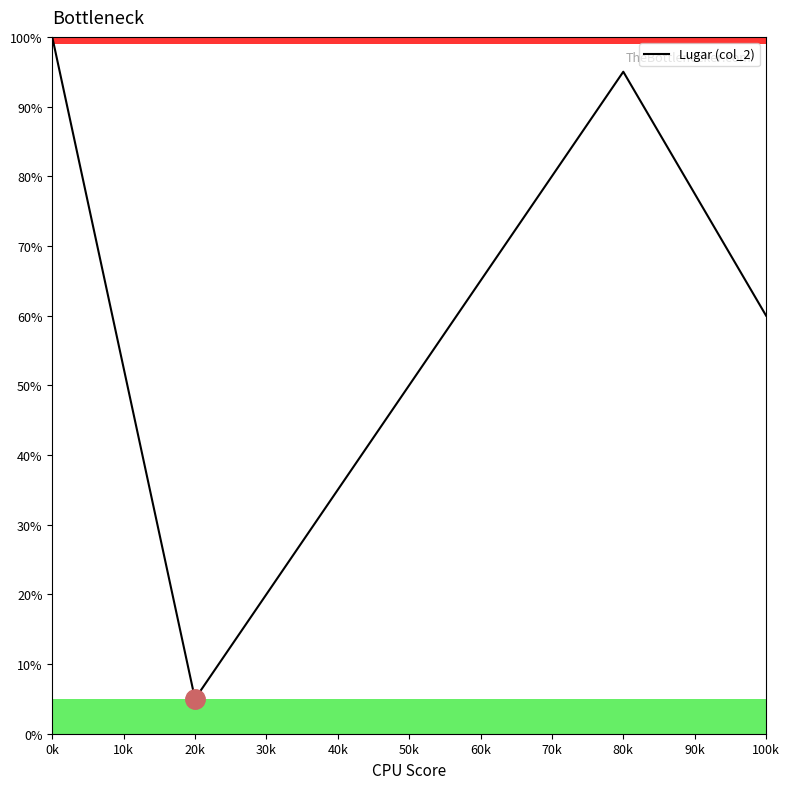

What is the greatest value displayed?

100.0